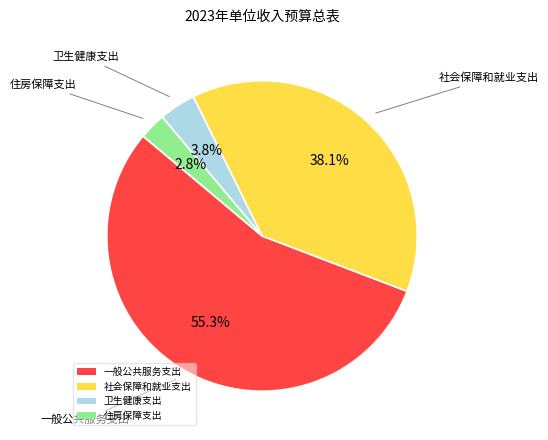

Which category has the biggest portion of the pie?

一般公共服务支出